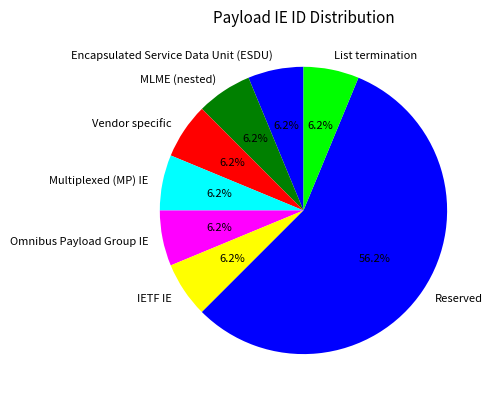

Which category has the biggest portion of the pie?

Reserved